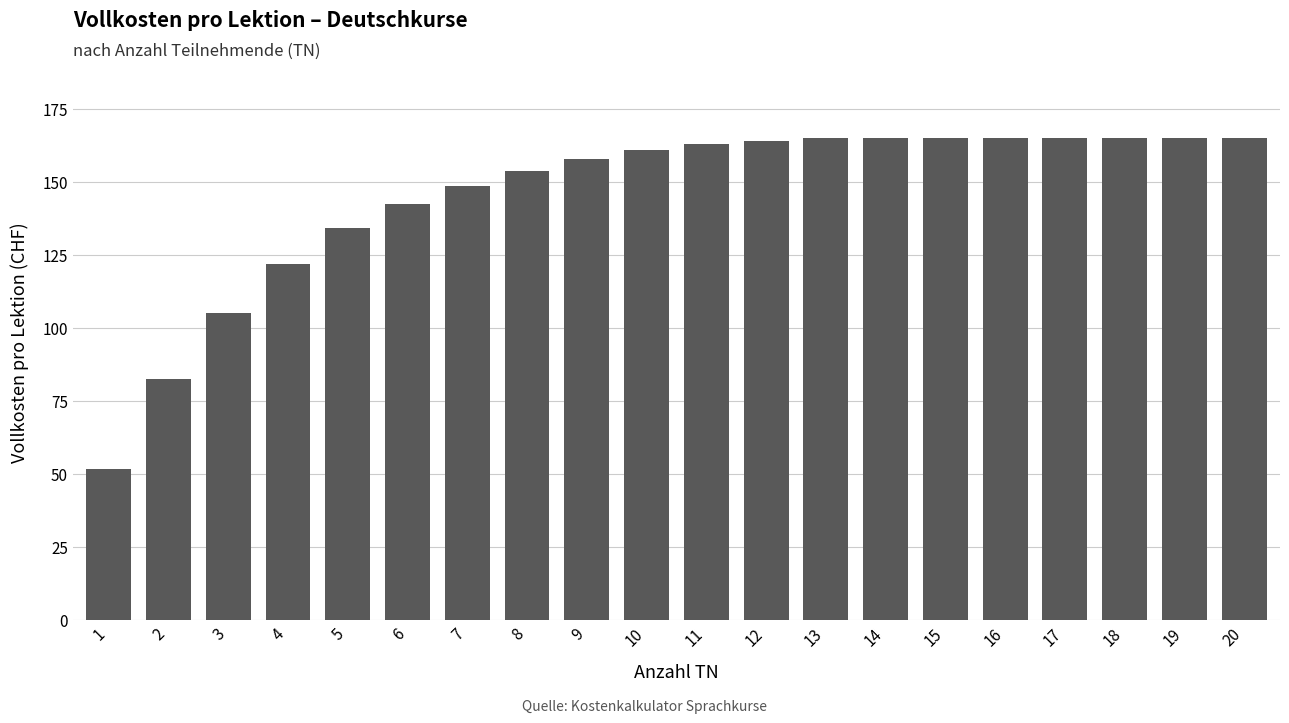

Where does the data first go above 162?

11